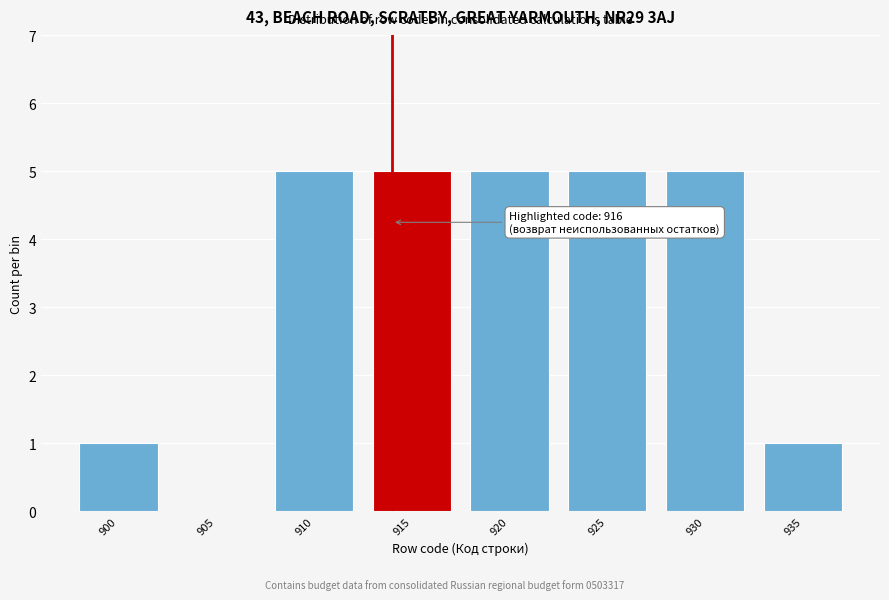

Reading right to left, list all the values displayed in this chart.

935=1	930=5	925=5	920=5	915=5	910=5	905=0	900=1